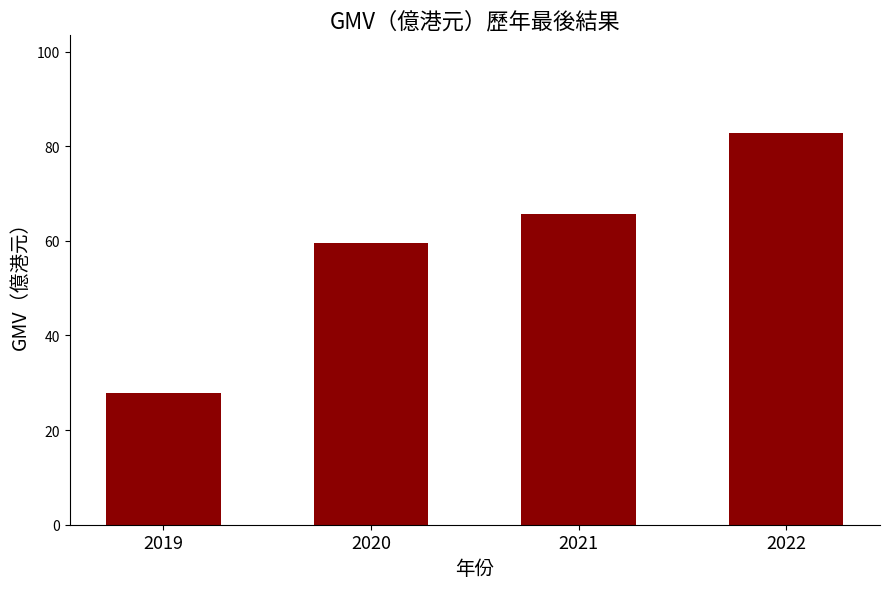

Which label corresponds to the smallest value in the chart?

2019